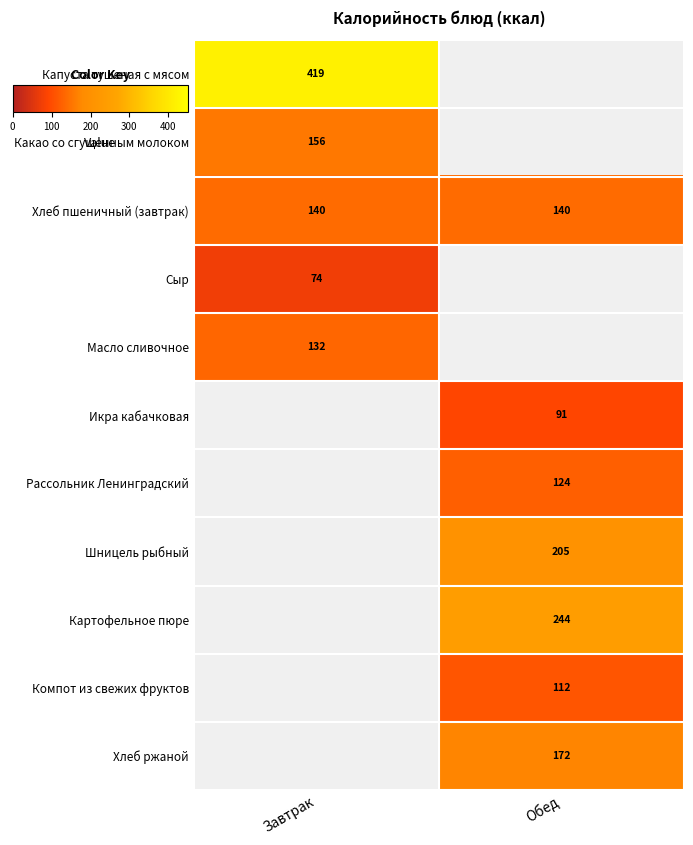

The Капуста тушеная с мясом series shows 706 at Завтрак. True or false?

False